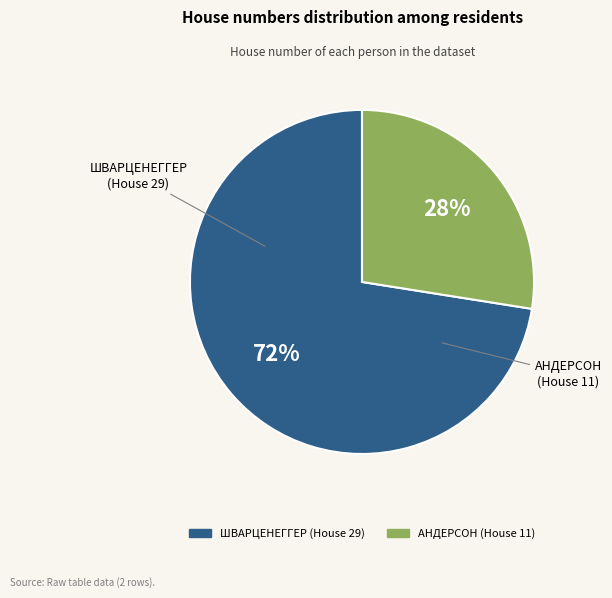

Is there any slice that represents more than half of the pie?

Yes